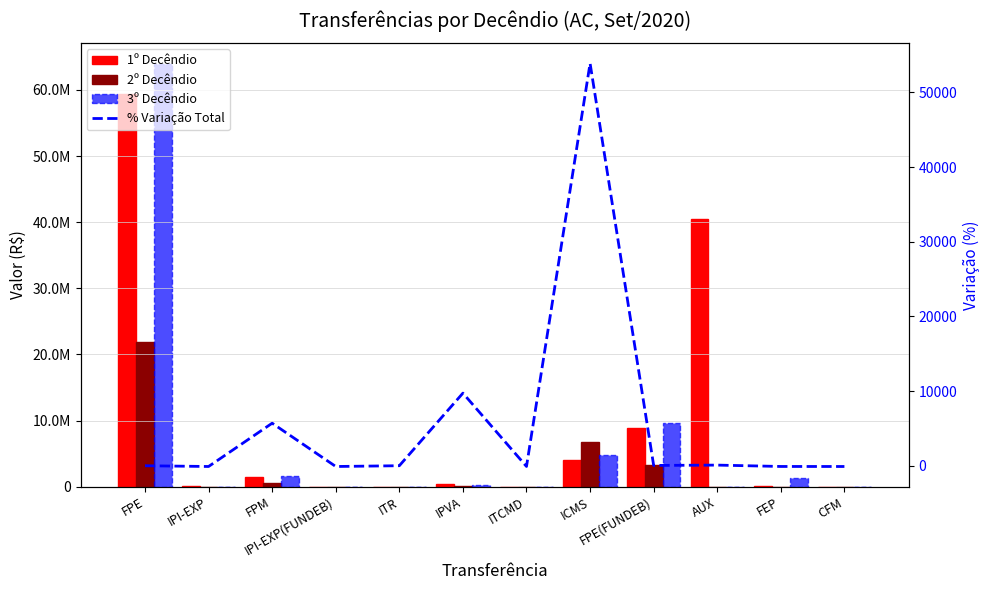

At how many categories does at least one series exceed 47892363?

1